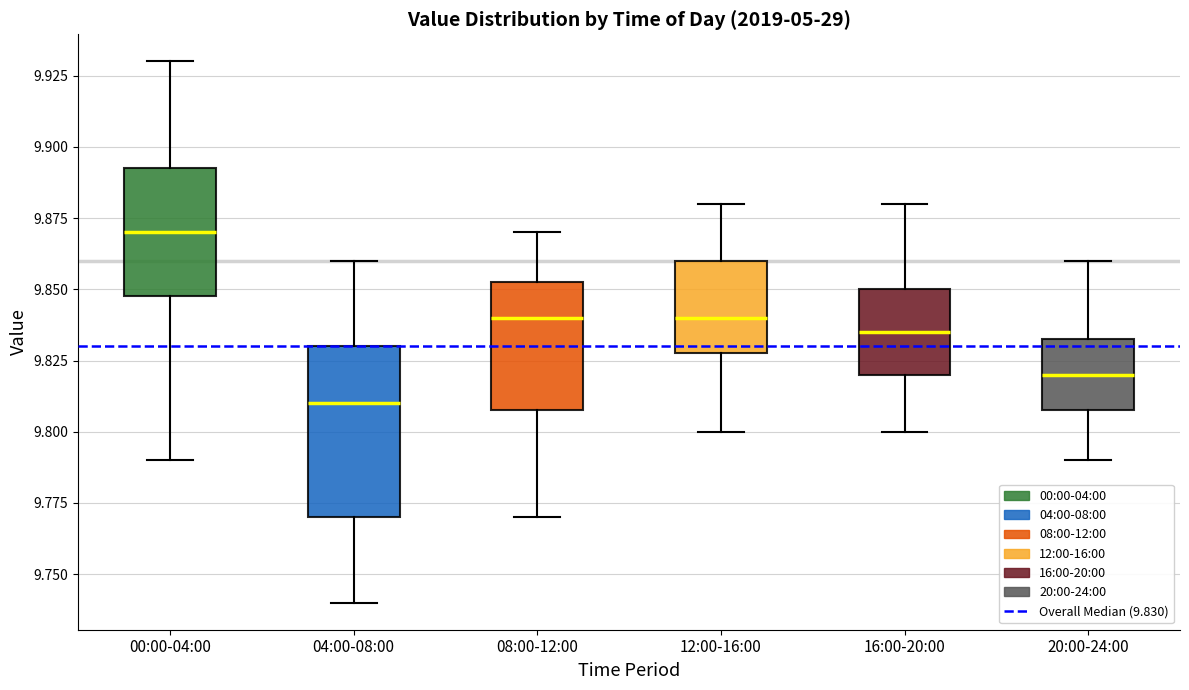

Which box's median line is the lowest?

04:00-08:00